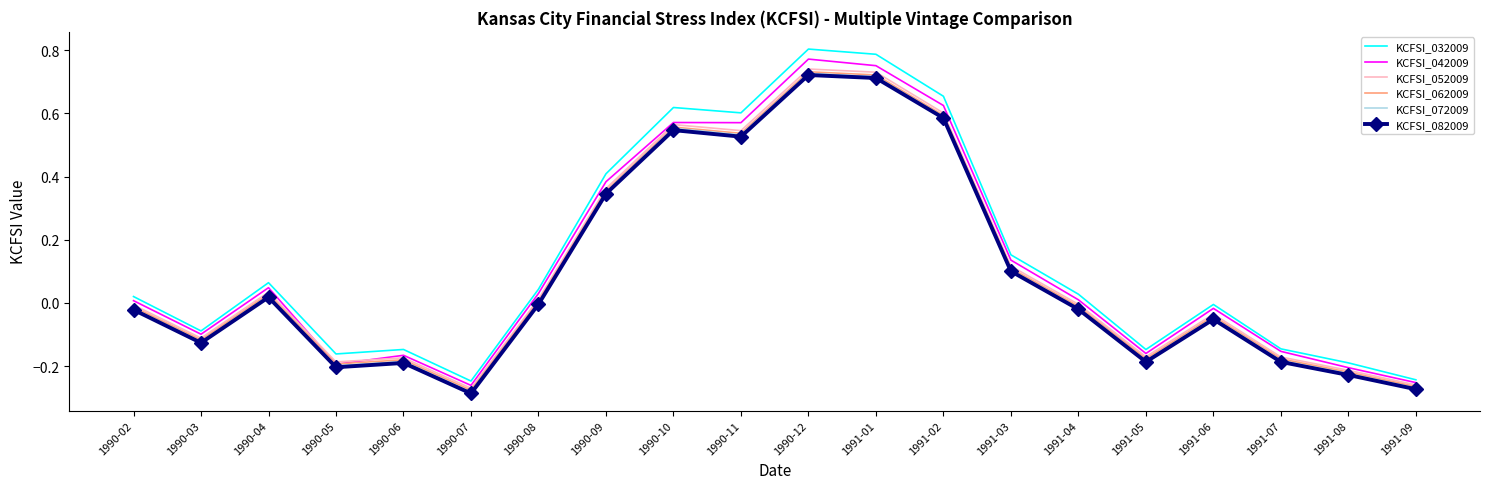

How many categories are shown in the chart?

20